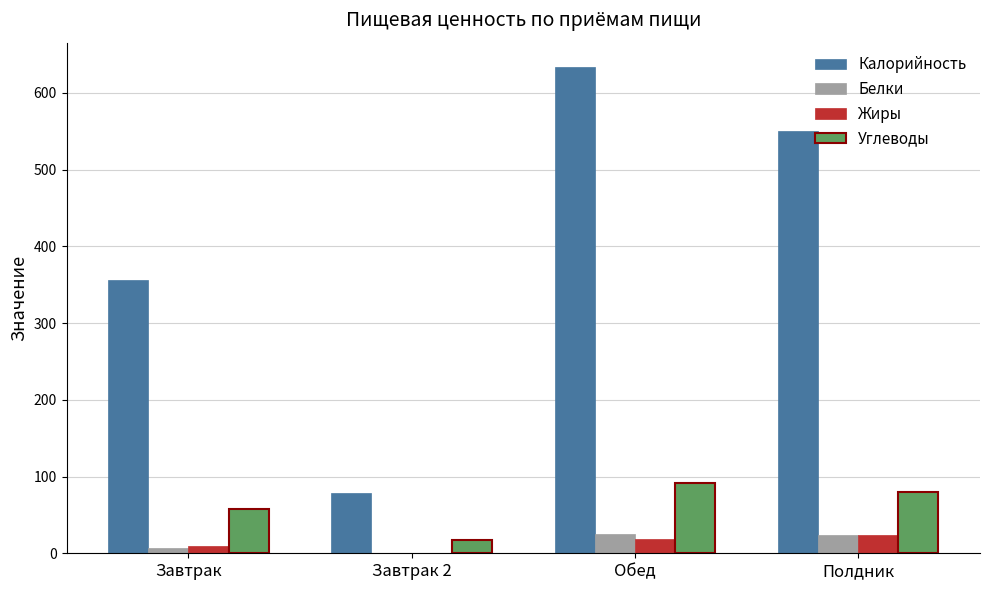

What is the sum of all Жиры values?

52.7